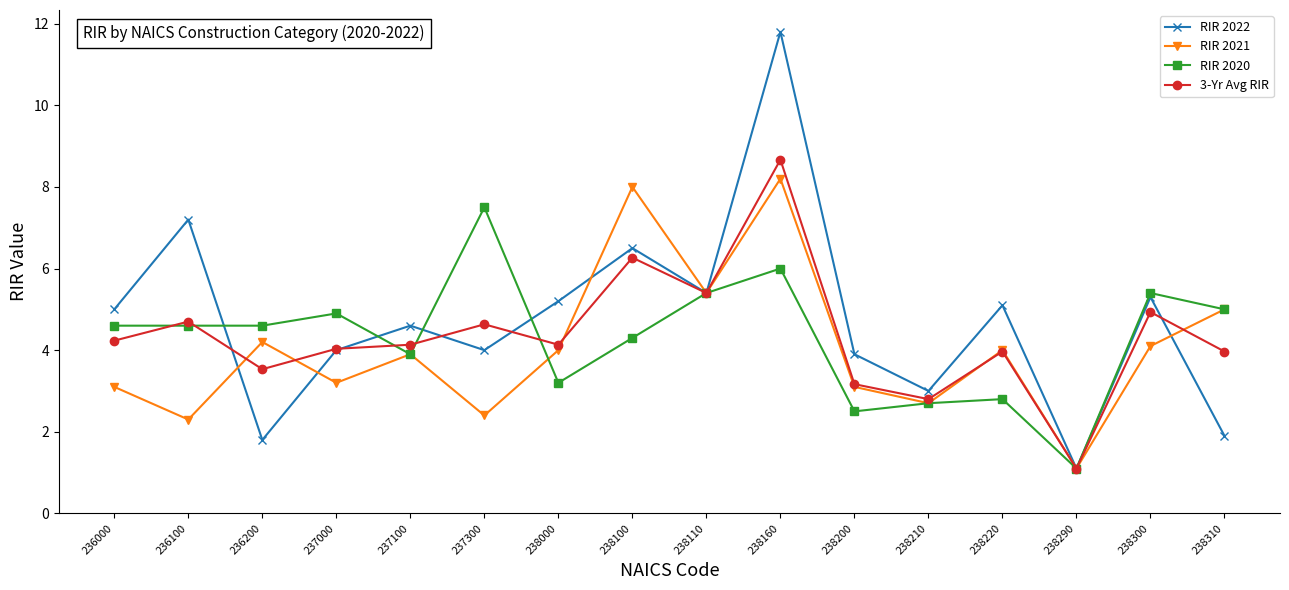

How many values in the RIR 2021 series are below 4?

8